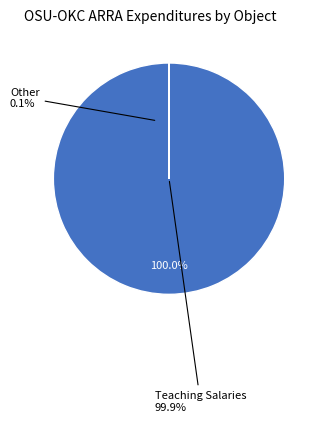

To the nearest percent, what is the difference between the largest and smallest slice percentages?

100%